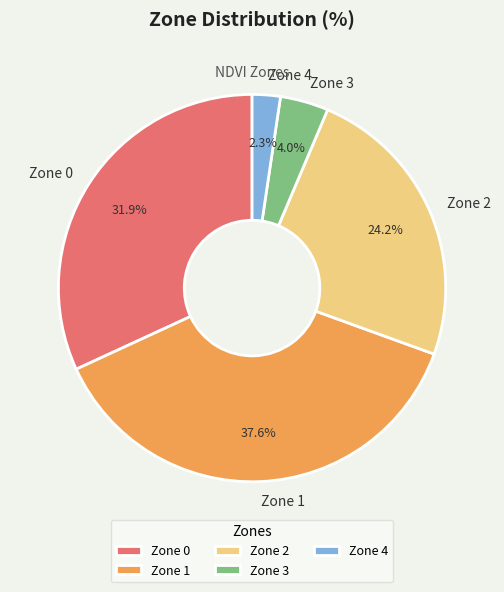

Does Zone 3 represent more than half of the total?

No